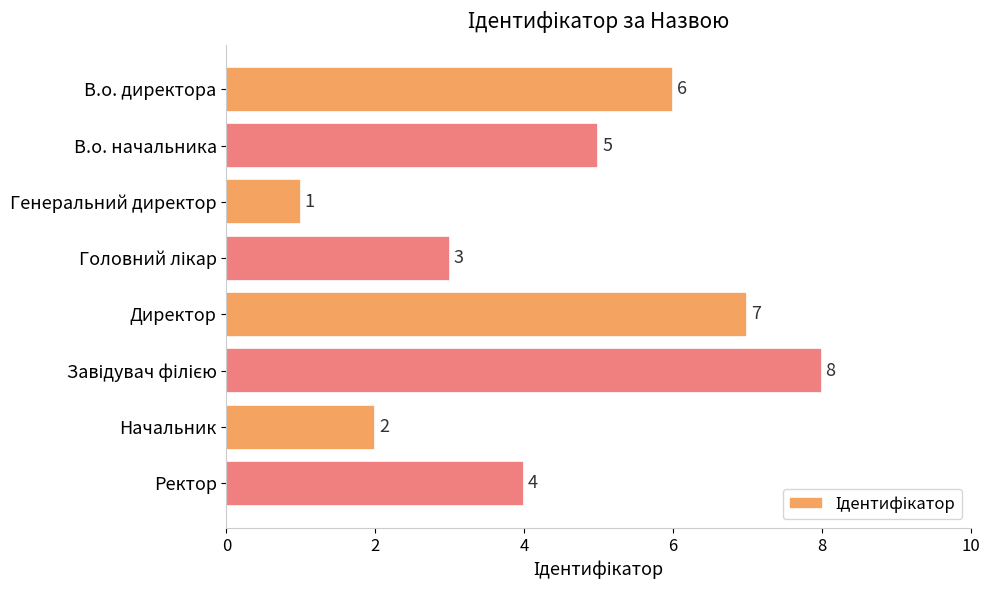

What is the difference between the maximum and minimum values?

7